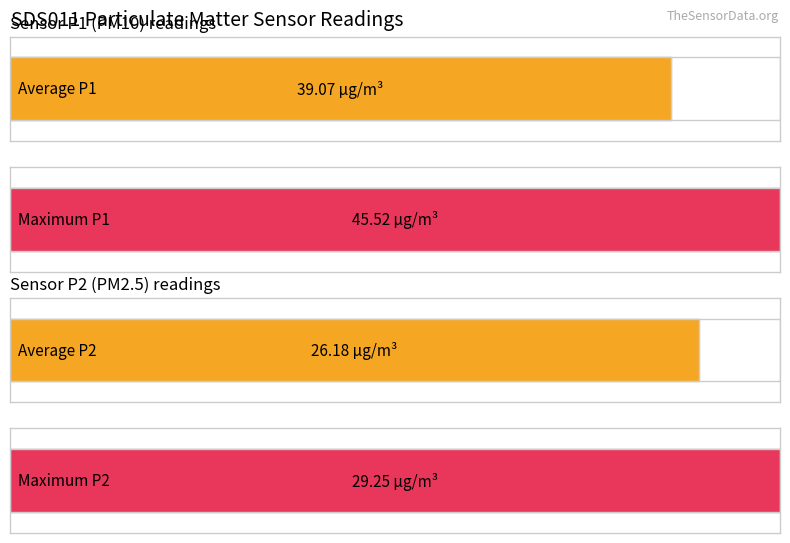

Rank the series by their average value, from lowest to highest.

SDS_P2, SDS_P1